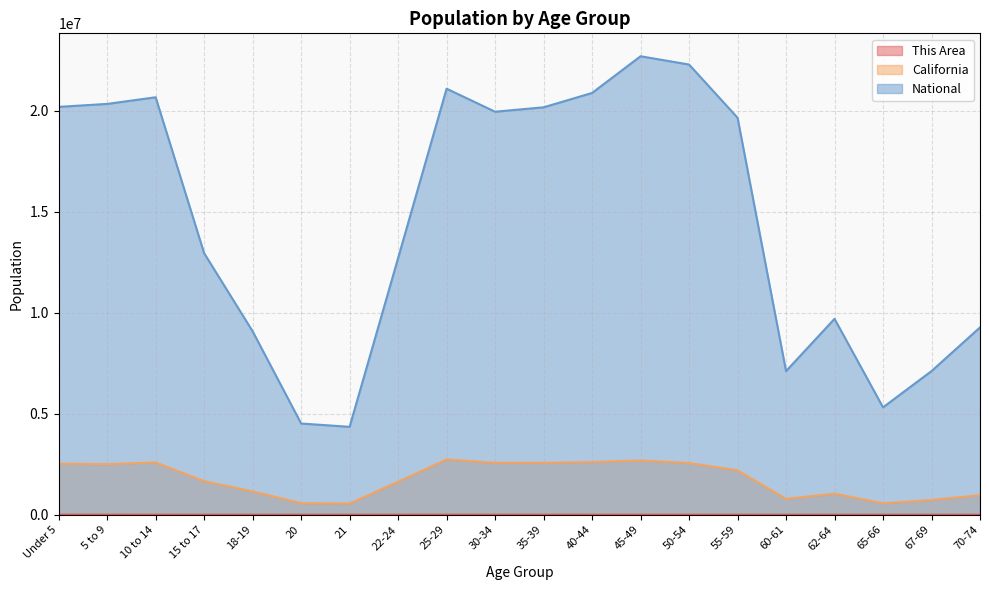

What is the label of the 17th point from the left?

62-64